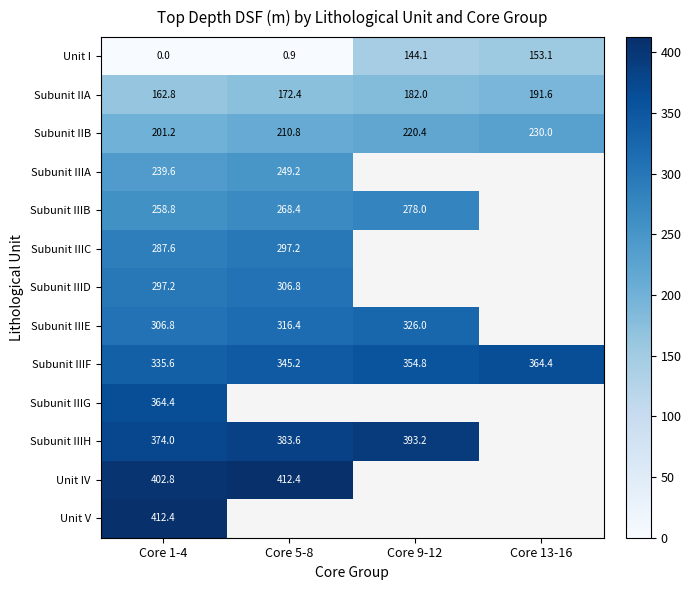

How many positive values does the Unit I series have?

3